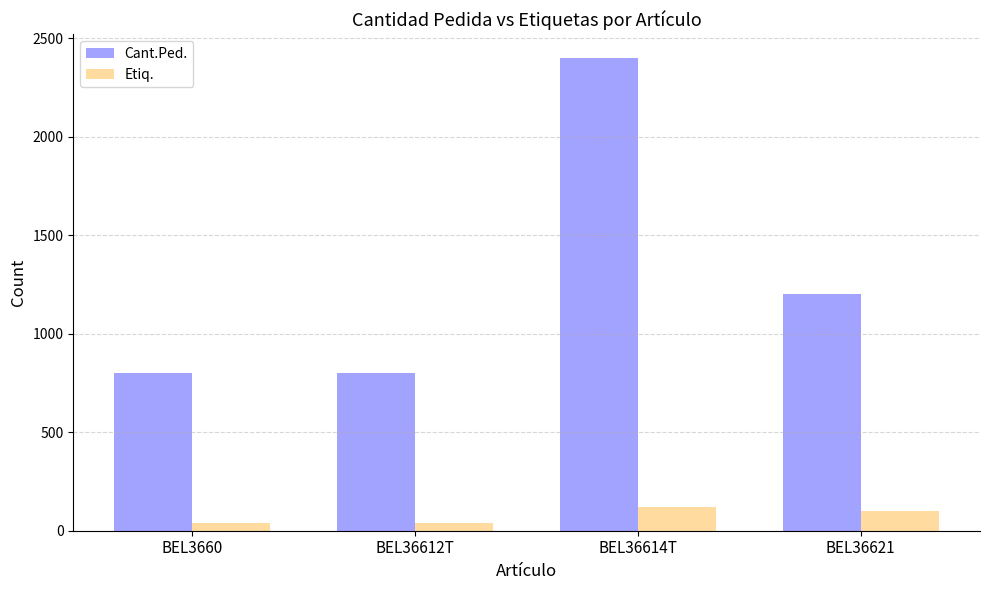

What is the label of the 1st bar from the right?

BEL36621